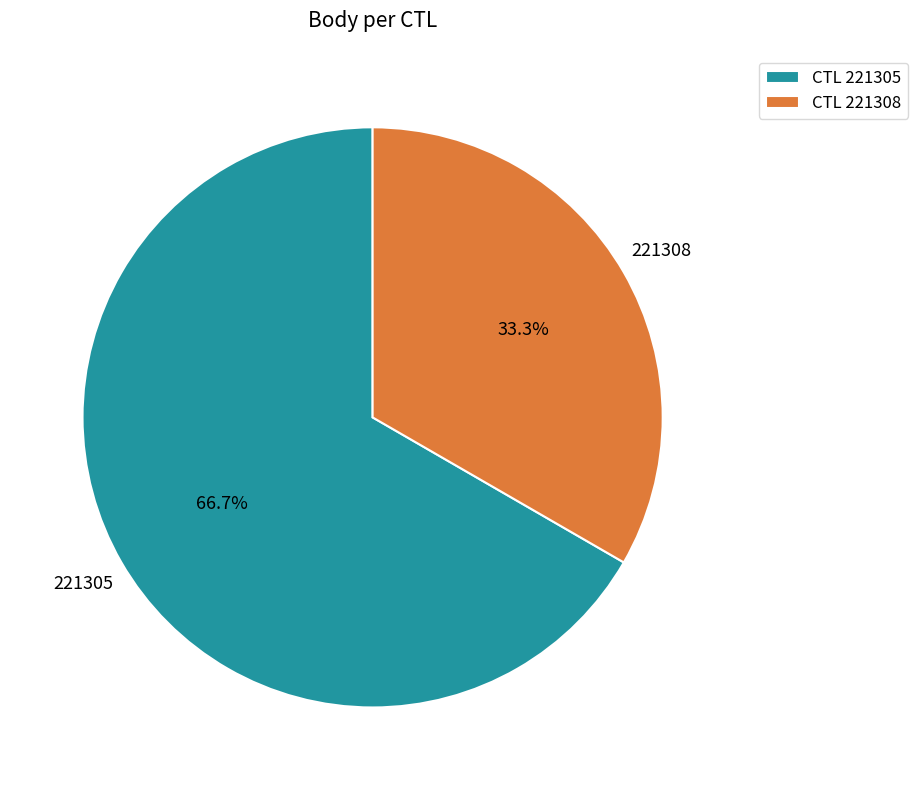

What is the ratio of the value at CTL 221305 to the value at CTL 221308?

2.0